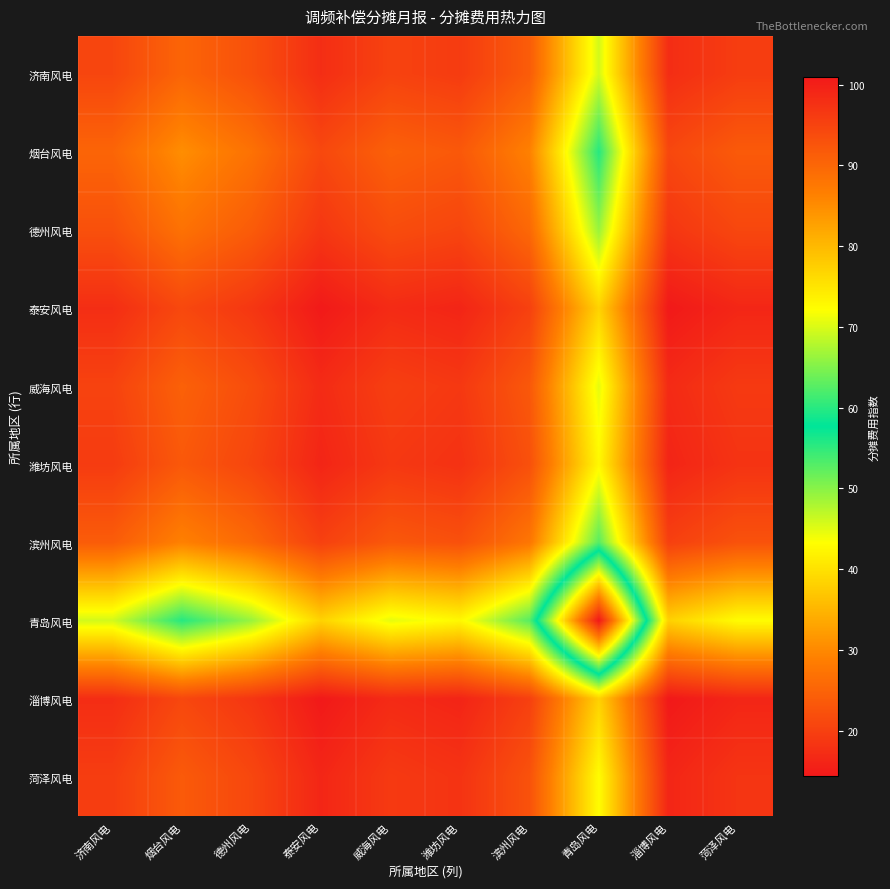

Reading right to left, transcribe all the data shown in this chart.

济南风电: 菏泽风电=19.5	淄博风电=17.3	青岛风电=45.8	滨州风电=23.9	潍坊风电=19.3	威海风电=20.3	泰安风电=17.4	德州风电=22.2	烟台风电=25.2	济南风电=20.8
烟台风电: 菏泽风电=23.7	淄博风电=21.0	青岛风电=55.5	滨州风电=29.0	潍坊风电=23.4	威海风电=24.6	泰安风电=21.1	德州风电=27.0	烟台风电=30.5	济南风电=25.2
德州风电: 菏泽风电=20.9	淄博风电=18.5	青岛风电=49.1	滨州风电=25.6	潍坊风电=20.7	威海风电=21.7	泰安风电=18.6	德州风电=23.8	烟台风电=27.0	济南风电=22.2
泰安风电: 菏泽风电=16.3	淄博风电=14.5	青岛风电=38.3	滨州风电=20.0	潍坊风电=16.1	威海风电=17.0	泰安风电=14.5	德州风电=18.6	烟台风电=21.1	济南风电=17.4
威海风电: 菏泽风电=19.1	淄博风电=16.9	青岛风电=44.7	滨州风电=23.4	潍坊风电=18.8	威海风电=19.8	泰安风电=17.0	德州风电=21.7	烟台风电=24.6	济南风电=20.3
潍坊风电: 菏泽风电=18.1	淄博风电=16.1	青岛风电=42.6	滨州风电=22.2	潍坊风电=17.9	威海风电=18.8	泰安风电=16.1	德州风电=20.7	烟台风电=23.4	济南风电=19.3
滨州风电: 菏泽风电=22.5	淄博风电=19.9	青岛风电=52.8	滨州风电=27.6	潍坊风电=22.2	威海风电=23.4	泰安风电=20.0	德州风电=25.6	烟台风电=29.0	济南风电=23.9
青岛风电: 菏泽风电=43.0	淄博风电=38.1	青岛风电=101.0	滨州风电=52.8	潍坊风电=42.6	威海风电=44.7	泰安风电=38.3	德州风电=49.1	烟台风电=55.5	济南风电=45.8
淄博风电: 菏泽风电=16.2	淄博风电=14.4	青岛风电=38.1	滨州风电=19.9	潍坊风电=16.1	威海风电=16.9	泰安风电=14.5	德州风电=18.5	烟台风电=21.0	济南风电=17.3
菏泽风电: 菏泽风电=18.3	淄博风电=16.2	青岛风电=43.0	滨州风电=22.5	潍坊风电=18.1	威海风电=19.1	泰安风电=16.3	德州风电=20.9	烟台风电=23.7	济南风电=19.5